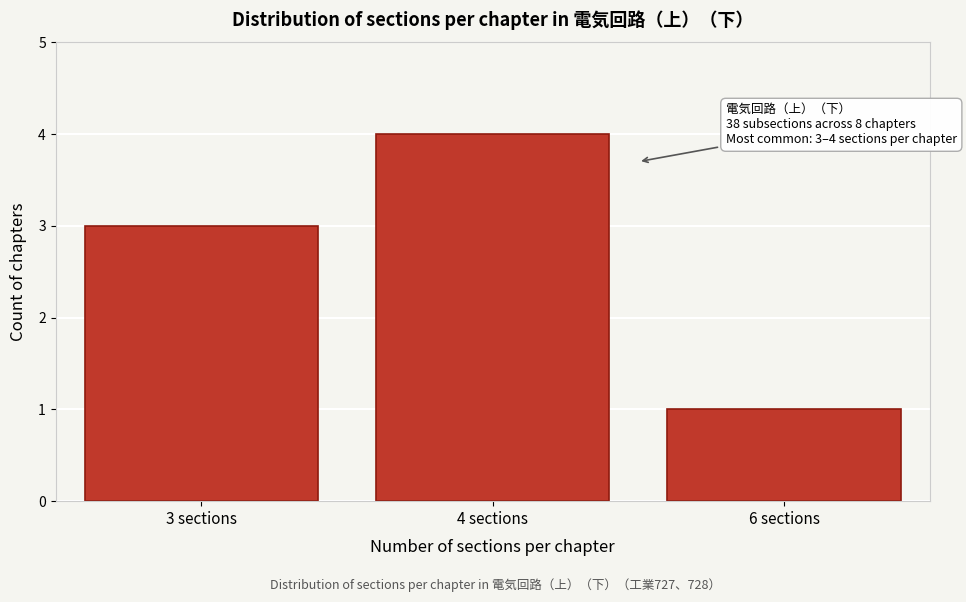

Reading right to left, transcribe all the data shown in this chart.

6 sections=1	4 sections=4	3 sections=3